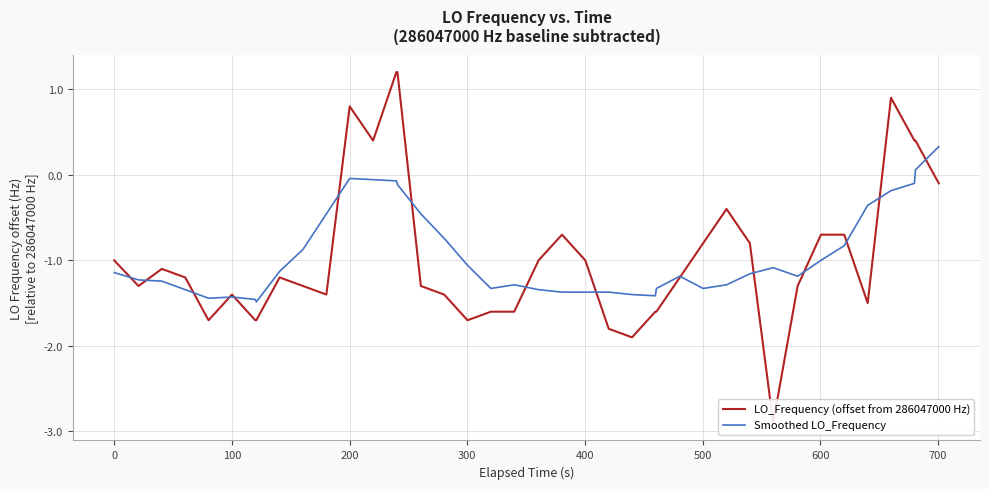

True or false: LO_Frequency (offset from 286047000 Hz) and Smoothed LO_Frequency cross at least once.

True